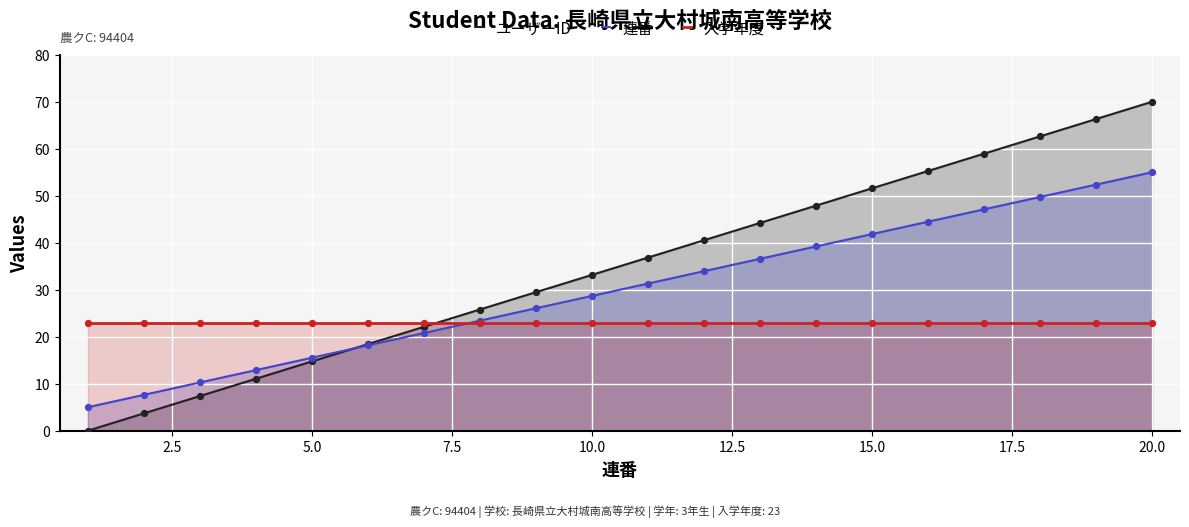

Which series has the widest spread of Y values?

ユーザーID